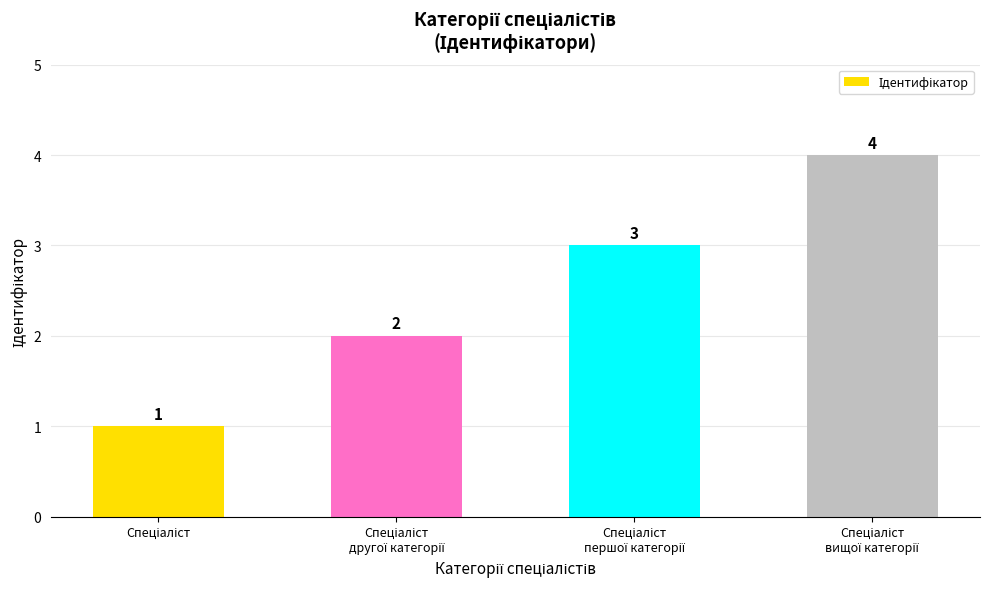

What is the value of the 2nd bar from the left?

2